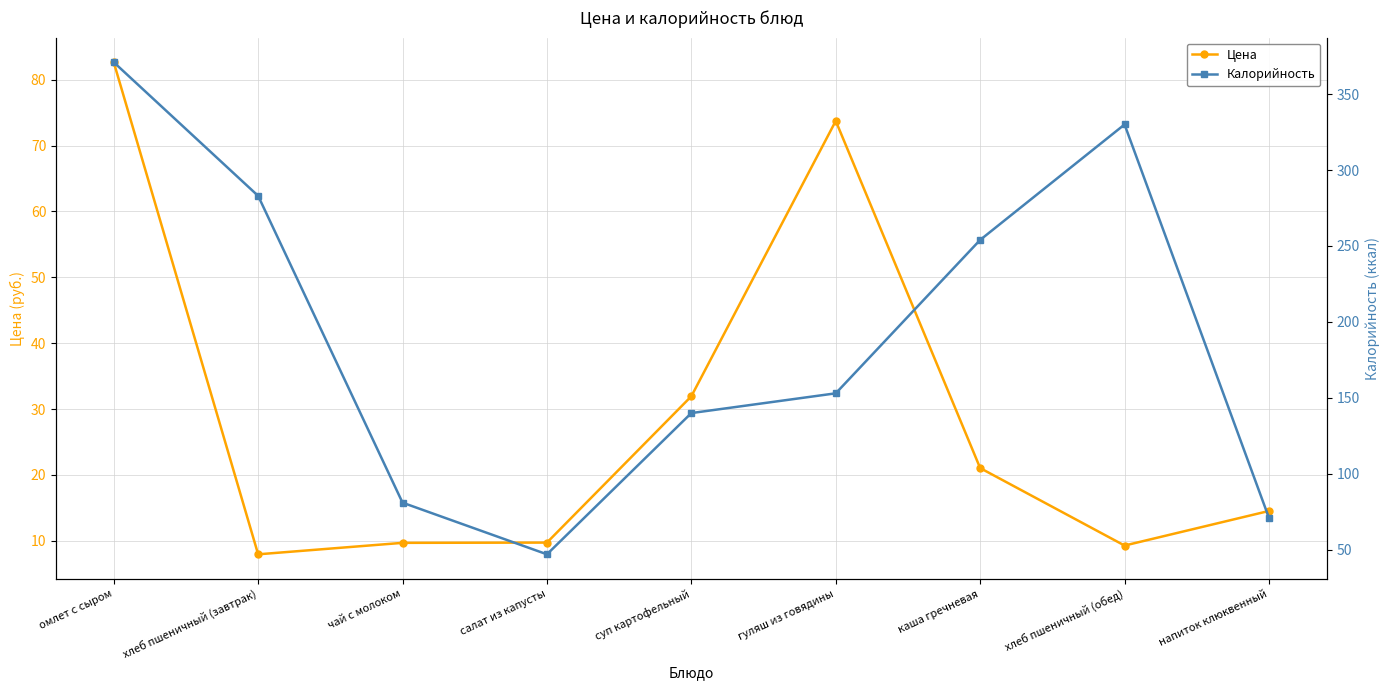

What is the label of the 8th point from the right?

хлеб пшеничный (завтрак)